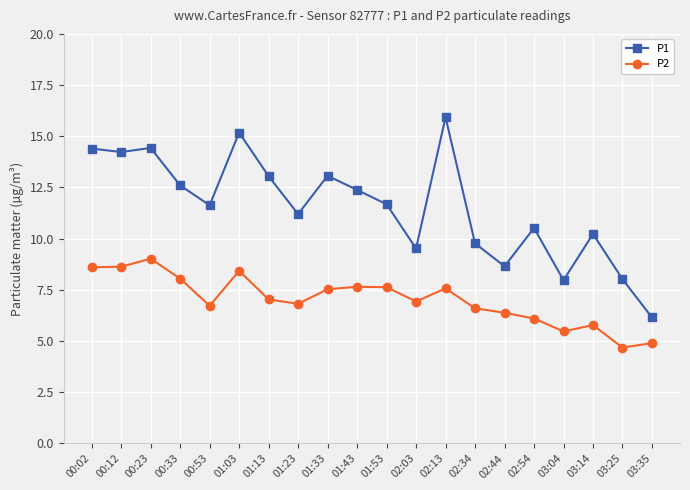

True or false: P1 and P2 intersect in this chart.

False